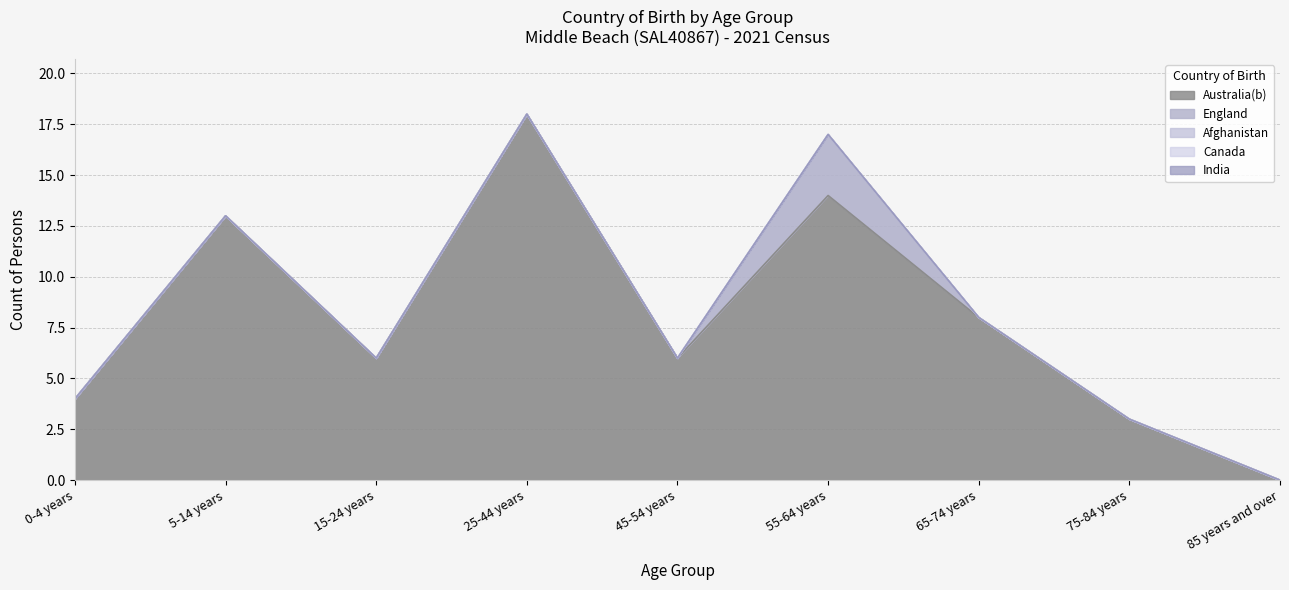

What is the label of the 8th point from the right?

5-14 years